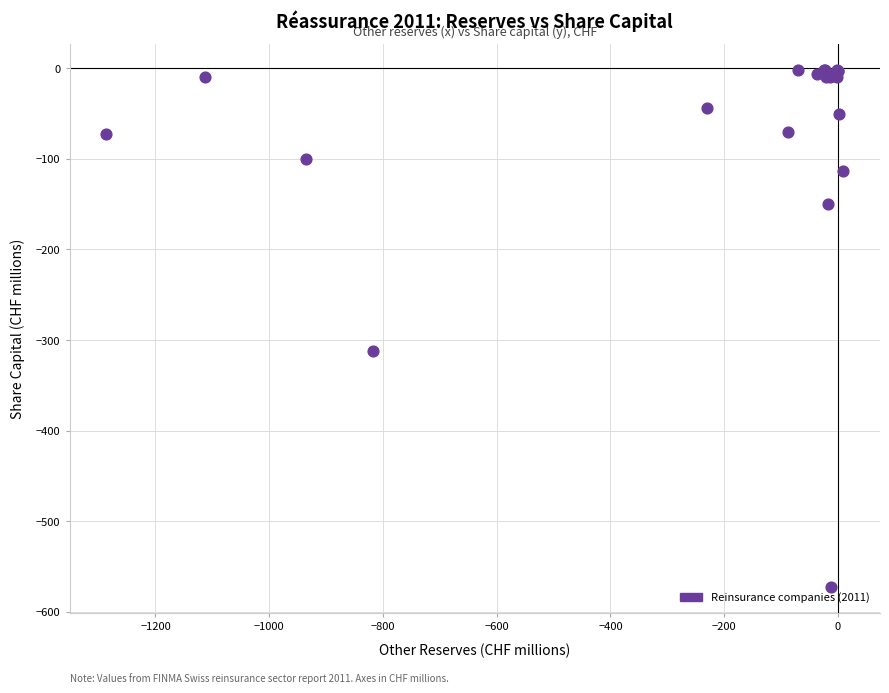

What Y value in the scatter plot is closest to -287?

-312.0